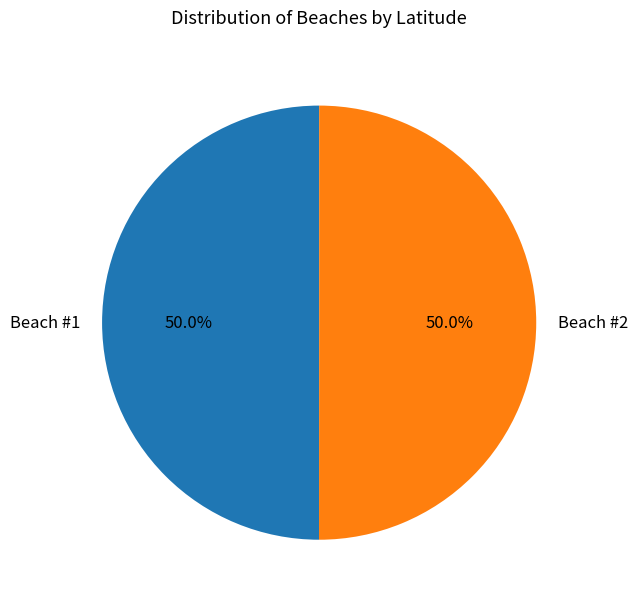

What is the ratio of the value at Beach #1 to the value at Beach #2?

1.0